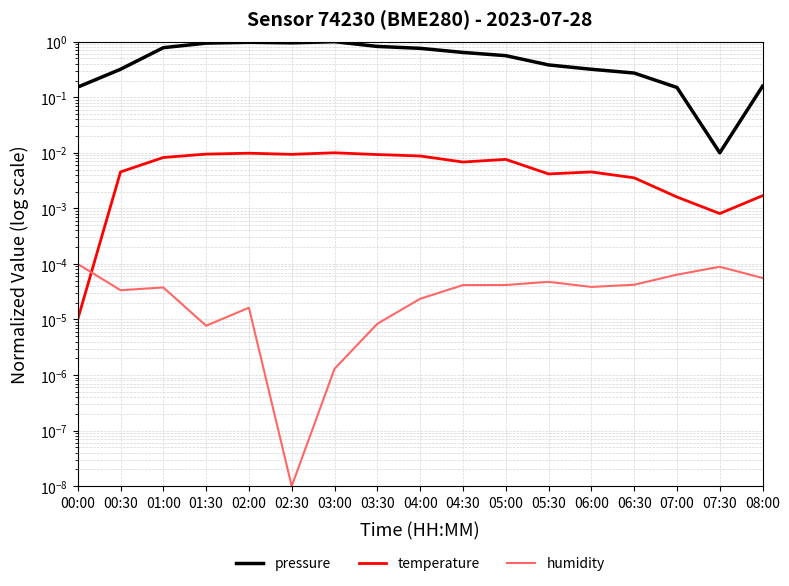

Which category has the highest value across all series?

03:00